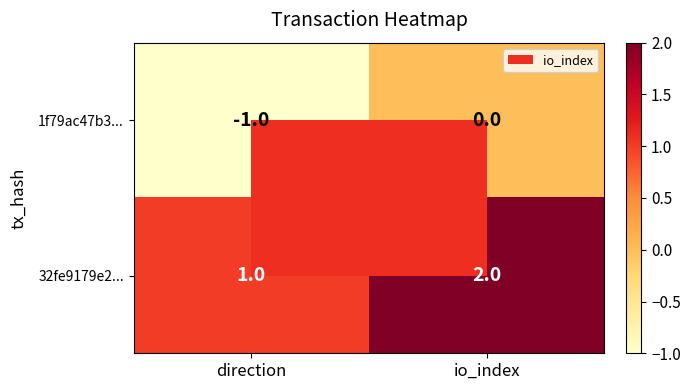

What is the sum of the 32fe9179e2... values at direction and io_index?

3